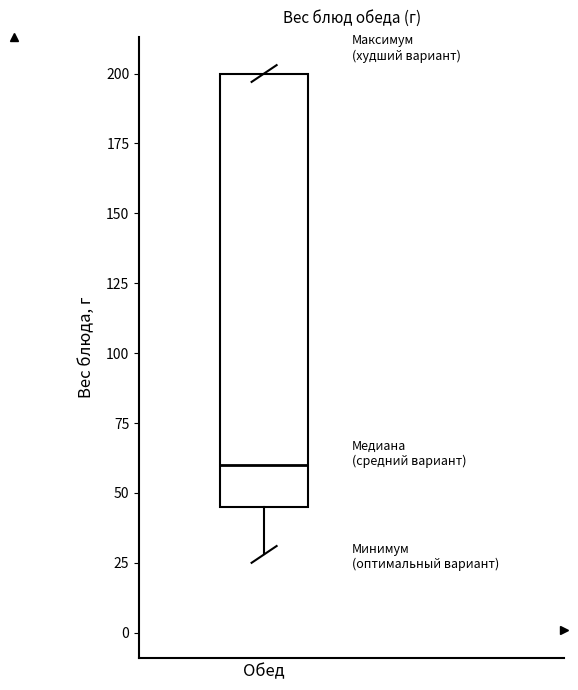

Where is the upper edge of the box for Обед on the y-axis? The values are not printed on the chart, so give them approximately, as read against the axis.

200